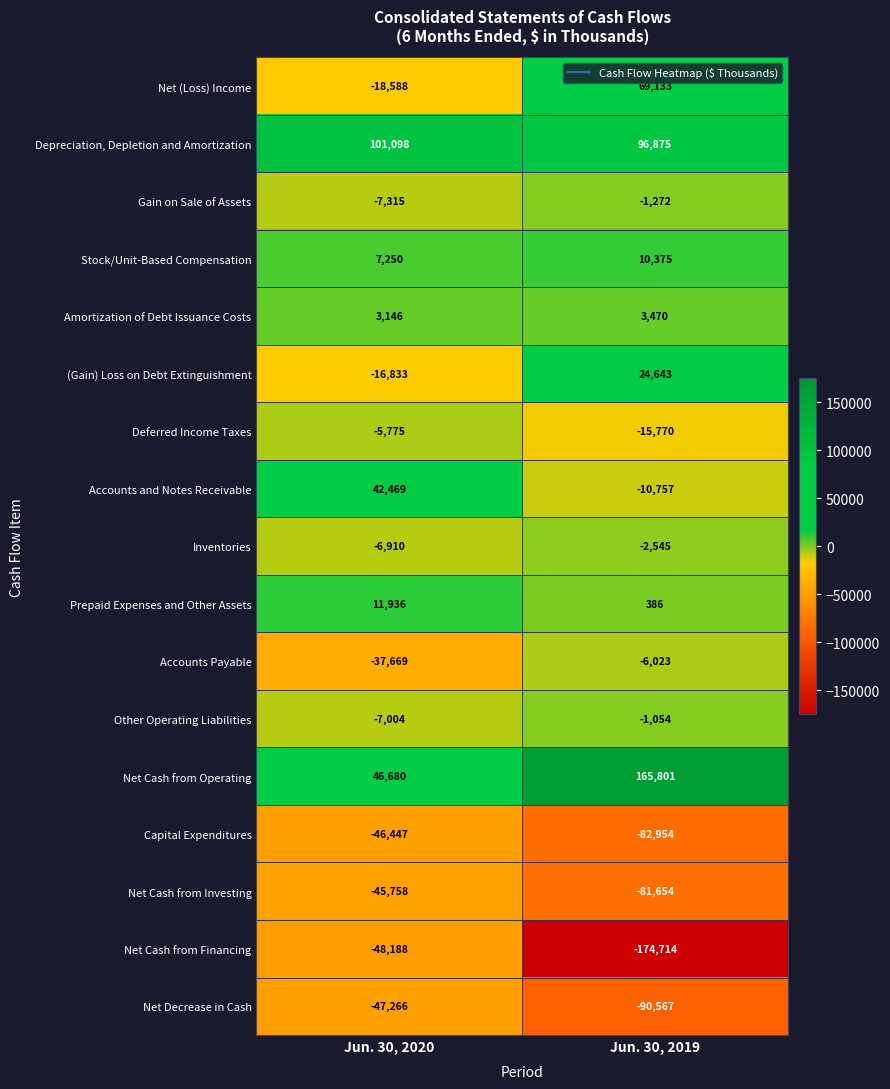

At how many categories does at least one series exceed 69486?

2